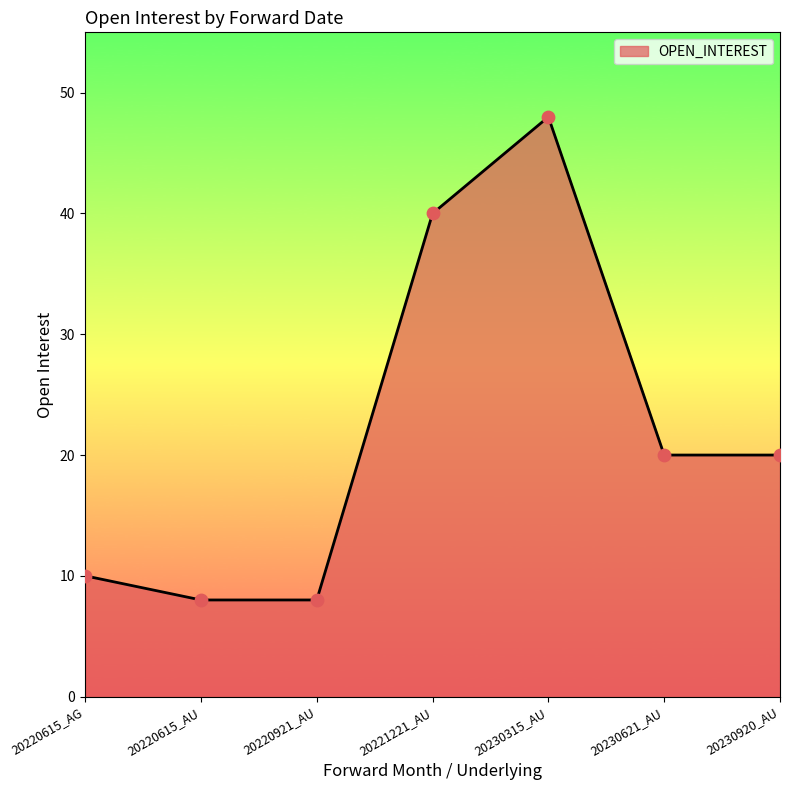

What is the ratio of the value at 20221221_AU to the value at 20220615_AU?

5.0